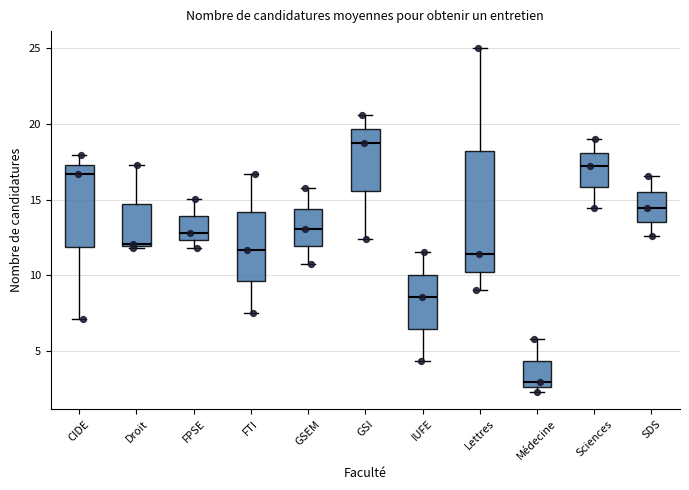

Reading left to right, transcribe this box plot: for each box, give where its median line is, the range the box spans, and where its two whiskers end, as read against the y-axis. The values are not printed on the chart, so give them approximately, as read against the axis.

CIDE: median 16.5, box 12.0 to 17.5, whiskers 7.0 to 18.0
Droit: median 12.0, box 12.0 to 14.5, whiskers 12.0 to 17.5
FPSE: median 13.0, box 12.5 to 14.0, whiskers 12.0 to 15.0
FTI: median 11.5, box 9.5 to 14.0, whiskers 7.5 to 16.5
GSEM: median 13.0, box 12.0 to 14.5, whiskers 11.0 to 15.5
GSI: median 18.5, box 15.5 to 19.5, whiskers 12.5 to 20.5
IUFE: median 8.5, box 6.5 to 10.0, whiskers 4.5 to 11.5
Lettres: median 11.5, box 10.0 to 18.0, whiskers 9.0 to 25.0
Médecine: median 3.0, box 2.5 to 4.5, whiskers 2.5 (just below the box's lower edge) to 6.0
Sciences: median 17.0, box 16.0 to 18.0, whiskers 14.5 to 19.0
SDS: median 14.5, box 13.5 to 15.5, whiskers 12.5 to 16.5